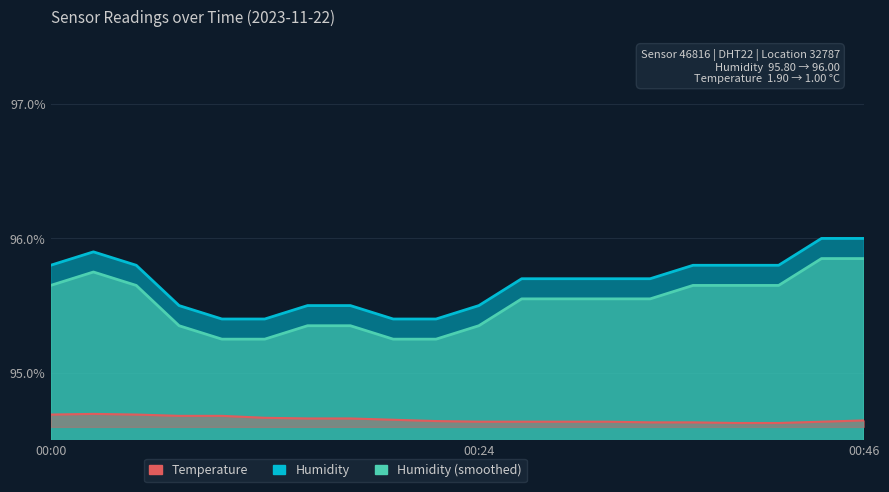

Where does the Temperature series first go above 1?

00:00